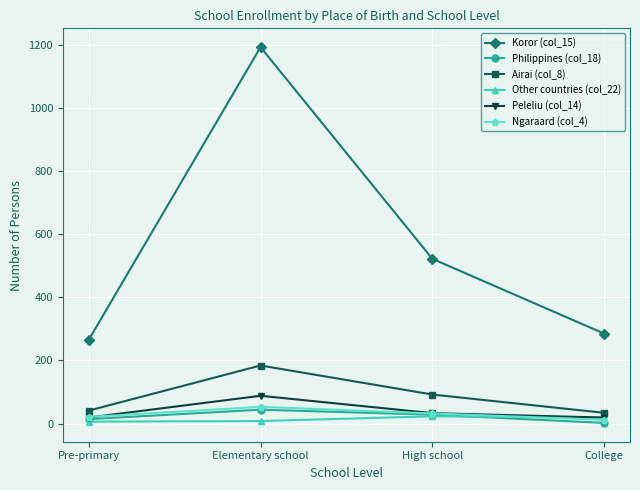

At which category is the sum across all series the highest?

Elementary school